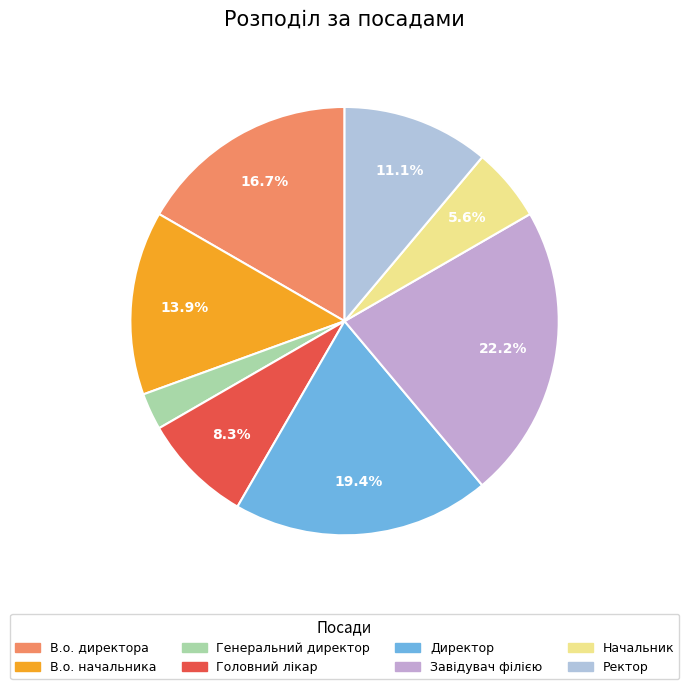

To the nearest percent, what is the difference between the Головний лікар and В.о. начальника slice percentages?

6%